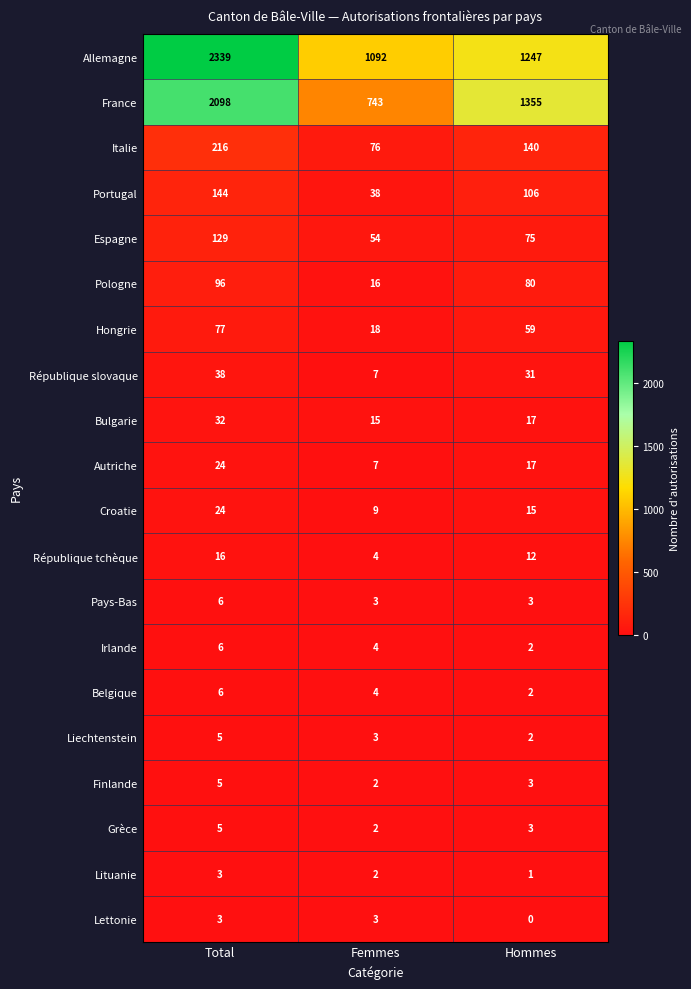

Which series has the widest spread of values?

France